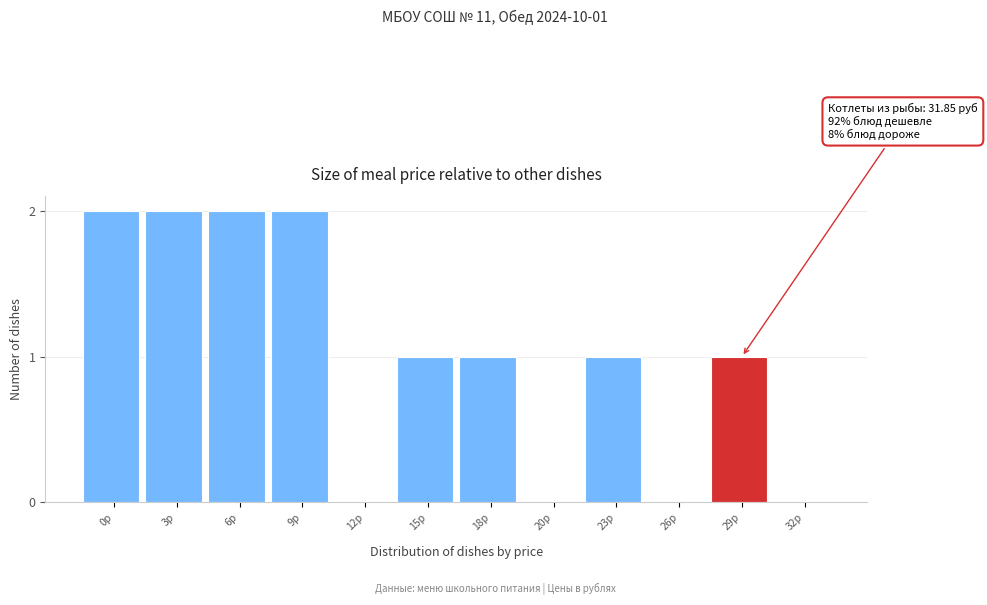

Reading left to right, transcribe all the data shown in this chart.

0р=2	3р=2	6р=2	9р=2	12р=0	15р=1	18р=1	20р=0	23р=1	26р=0	29р=1	32р=0